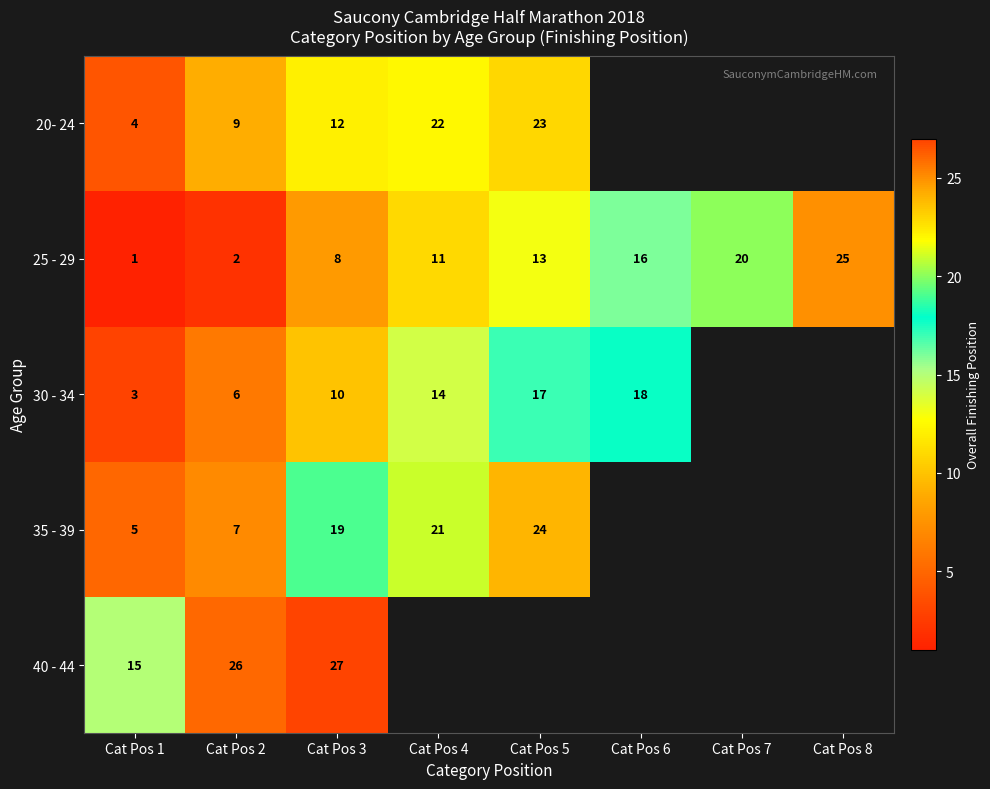

List the labels in order of 25 - 29 value, smallest first.

Cat Pos 1, Cat Pos 2, Cat Pos 3, Cat Pos 4, Cat Pos 5, Cat Pos 6, Cat Pos 7, Cat Pos 8